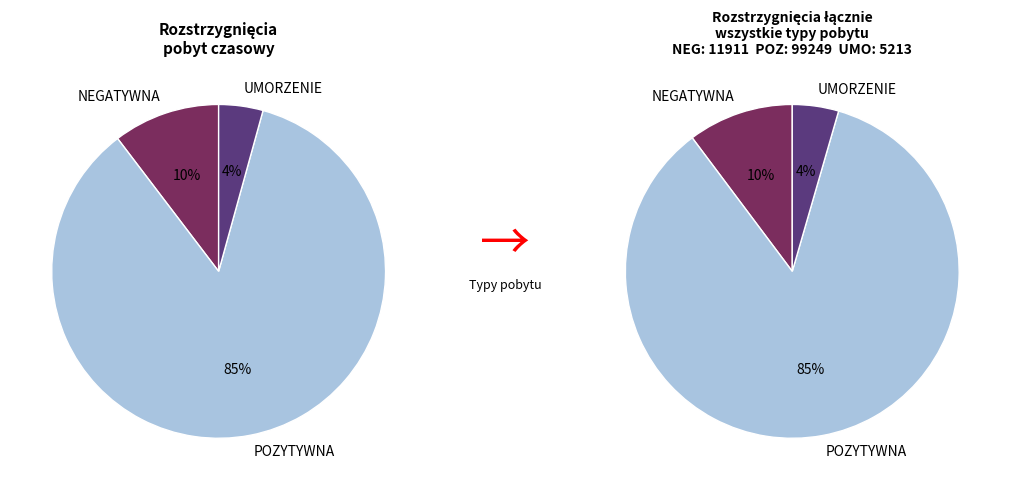

Is there any slice that represents more than half of the pie?

Yes